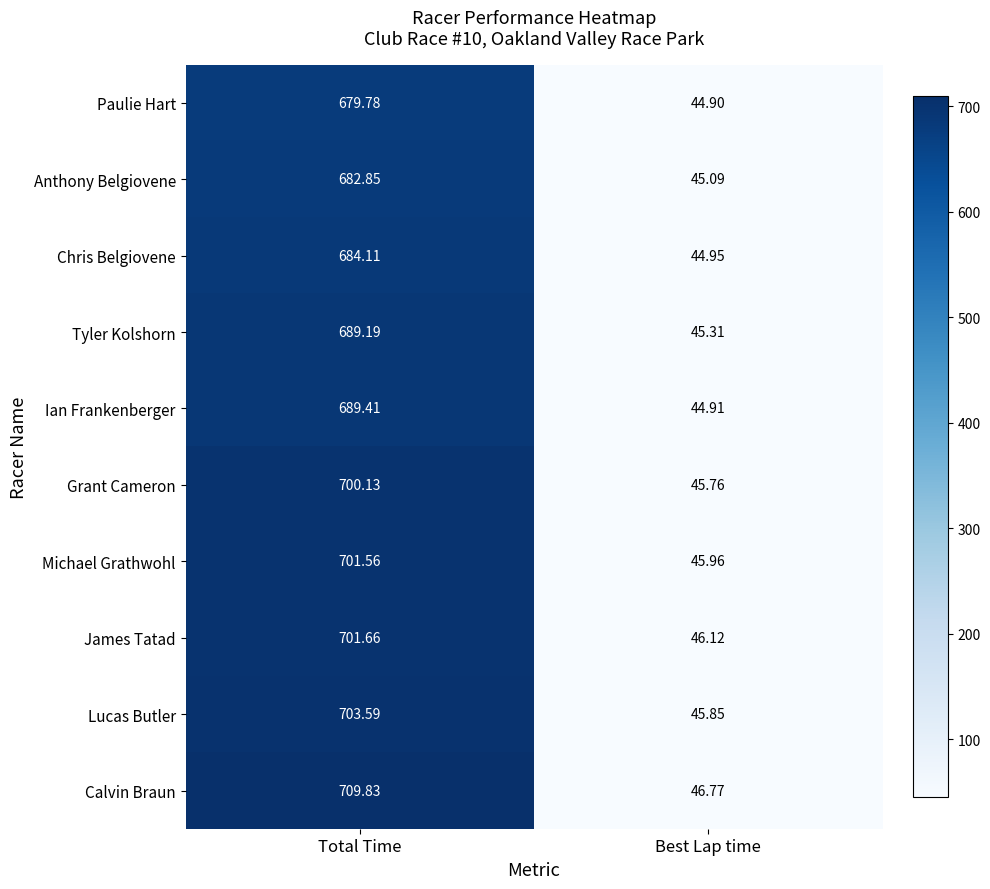

Which series has the widest spread of values?

Calvin Braun